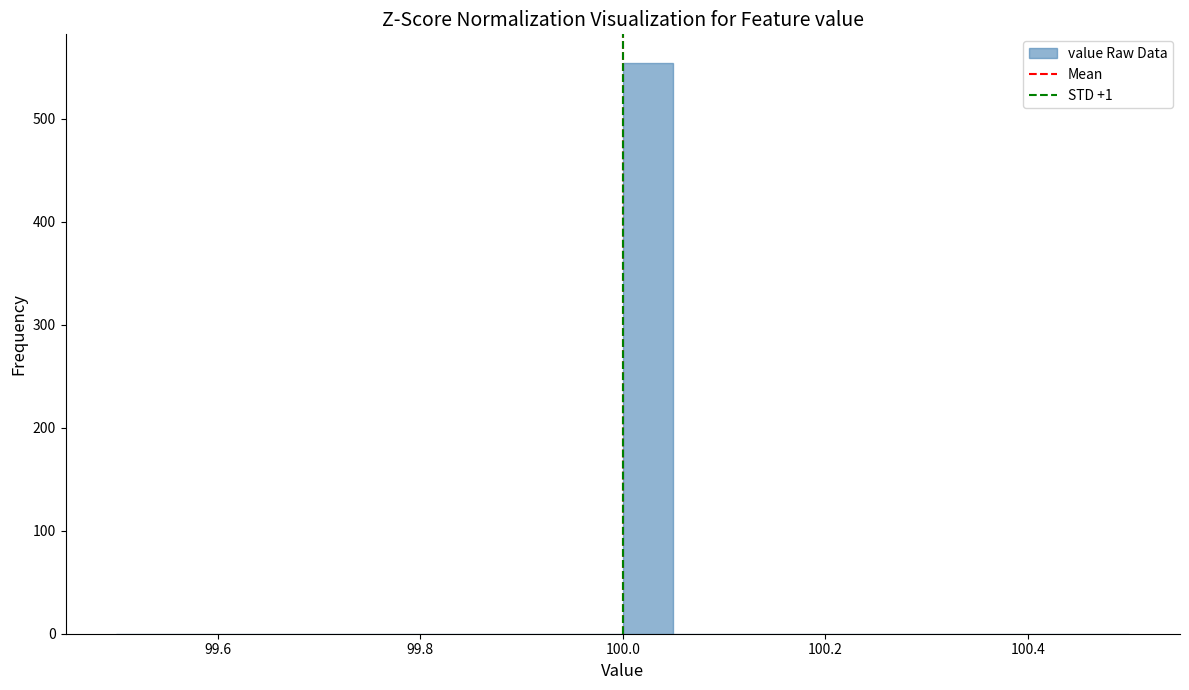

Read against the x-axis, roughly where is the centre of the tallest bar?

100.02